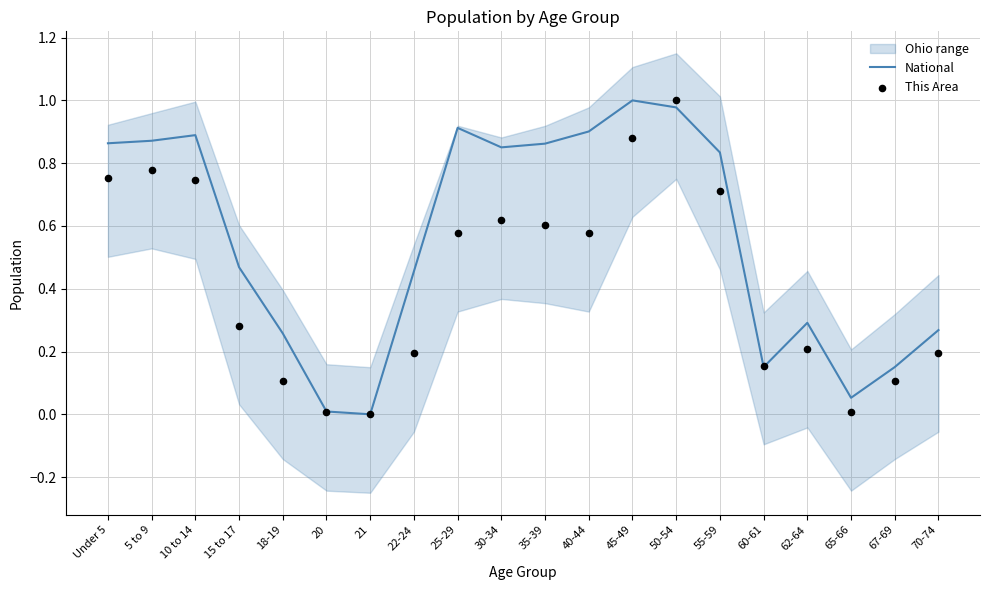

What is the total value across all series at 65-66?

0.1